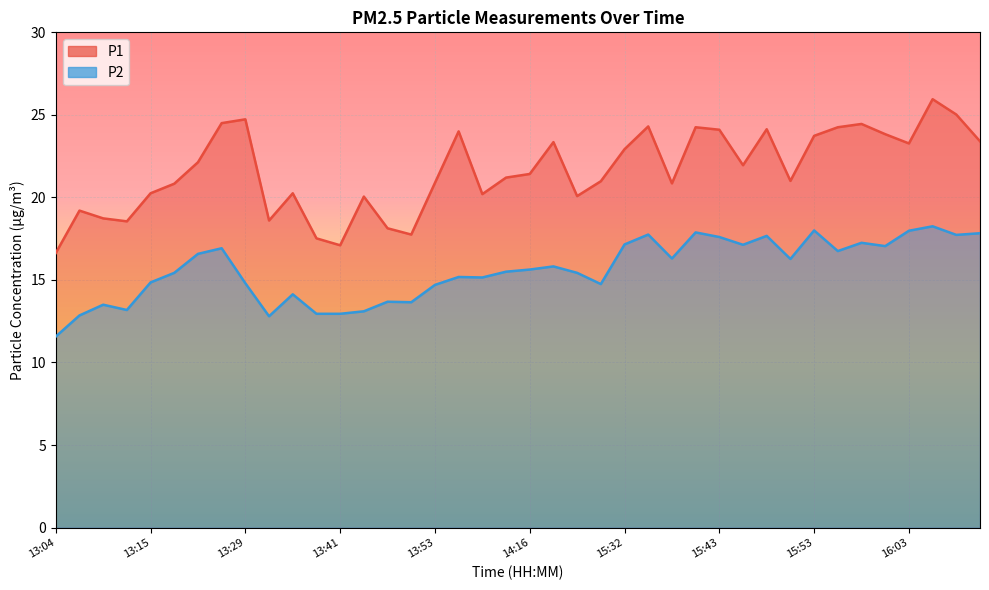

The P1 series shows 26.9 at 13:38. True or false?

False